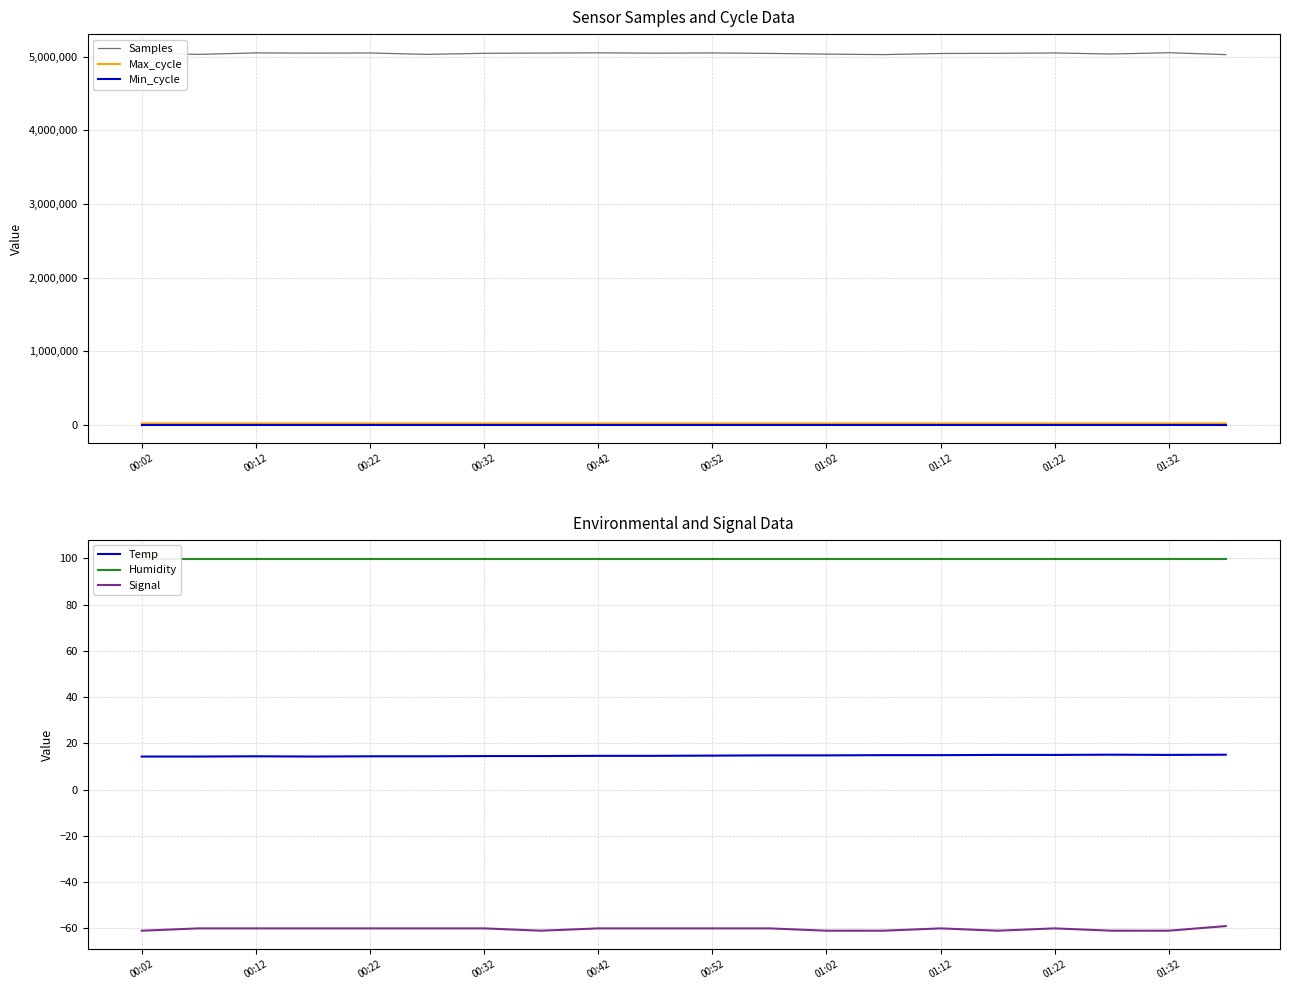

True or false: Samples and Min_cycle intersect in this chart.

False